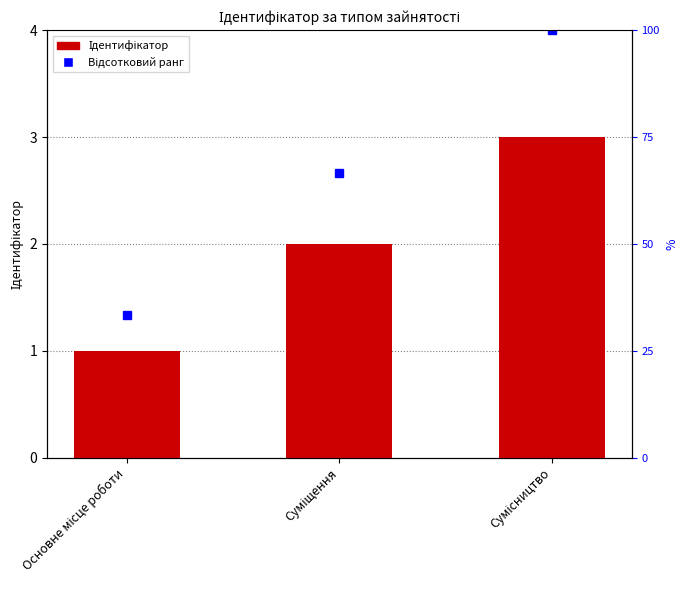

At which category does the chart reach its peak across all series?

Сумісництво